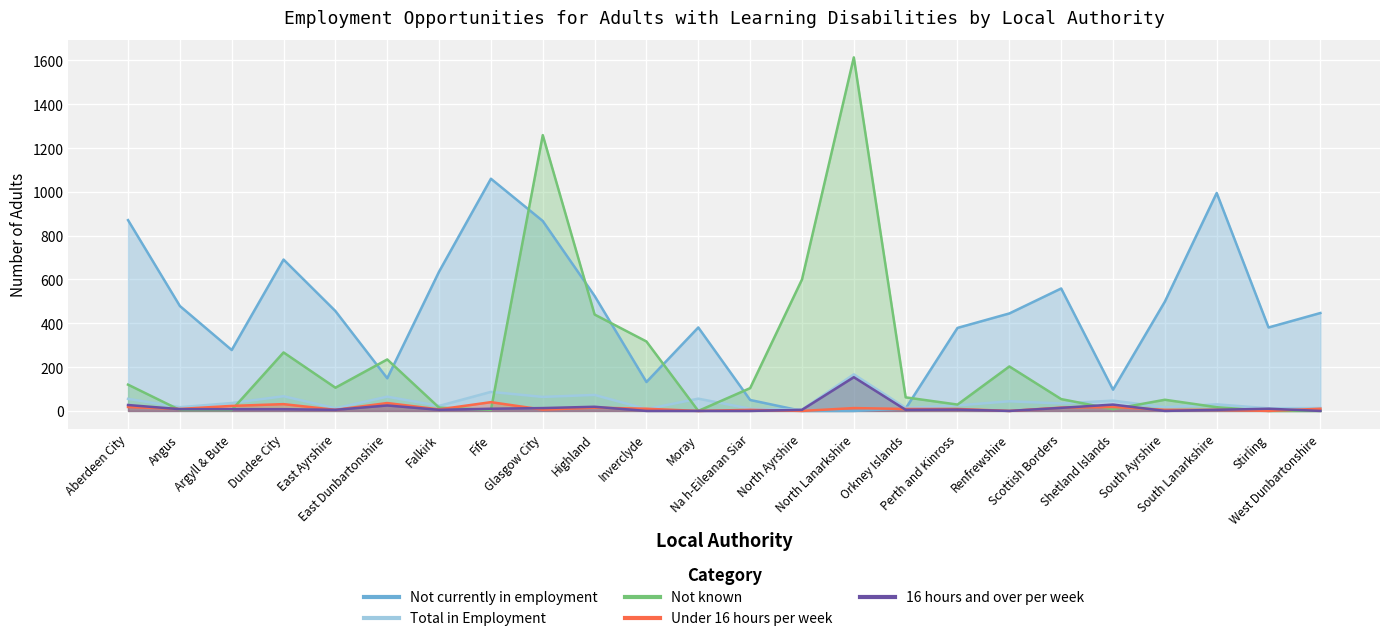

Does the chart display data point markers on the line(s)?

No